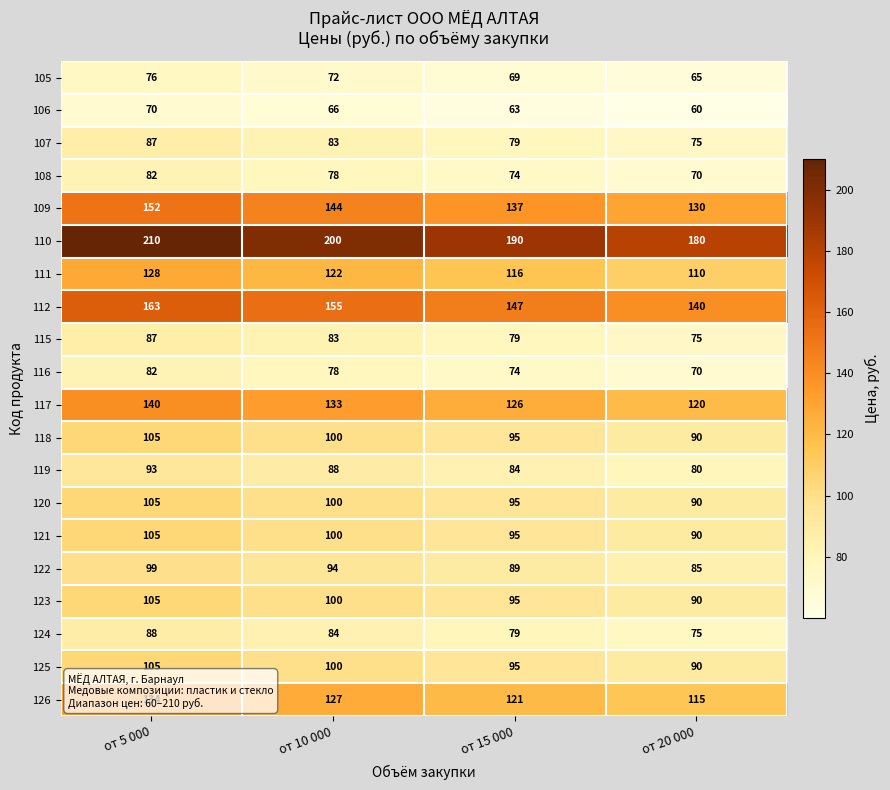

True or false: 125 has a value of 139 at от 15 000.

False